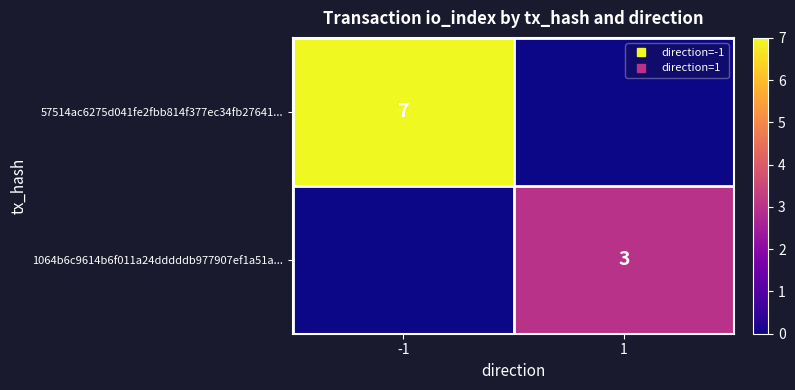

Rank the series by their average value, from highest to lowest.

57514ac6275d041fe2fbb814f377ec34fb27641..., 1064b6c9614b6f011a24dddddb977907ef1a51a...